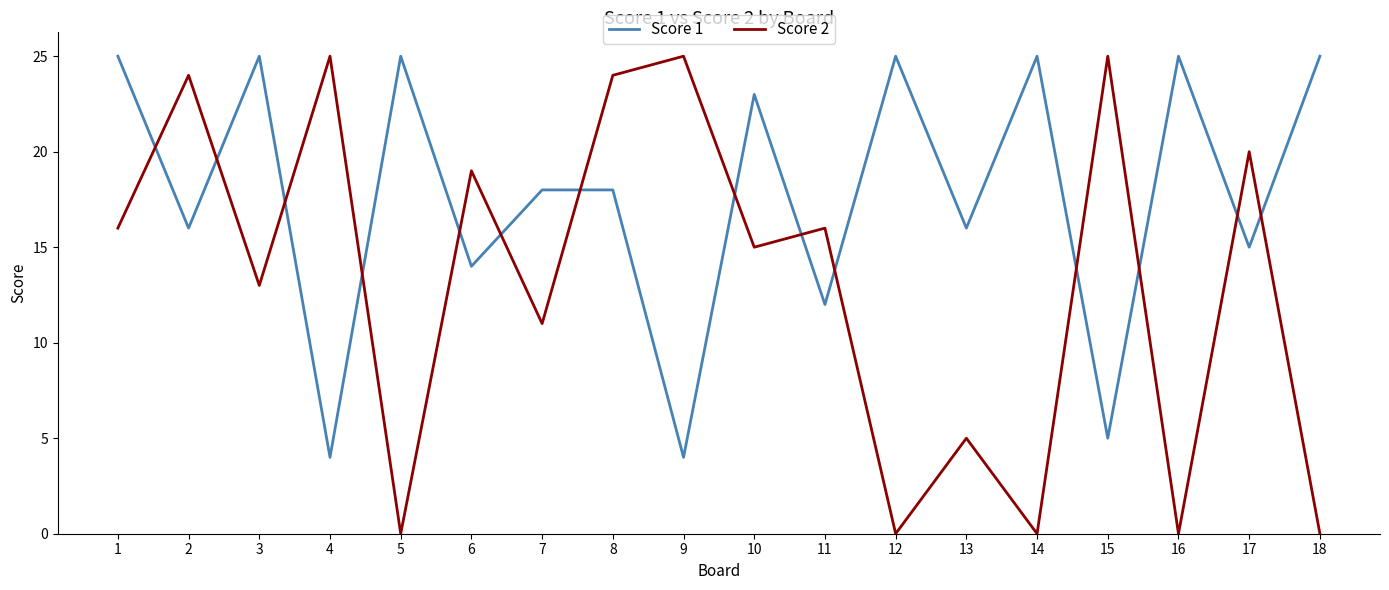

The Score 2 series shows 40 at 9. True or false?

False